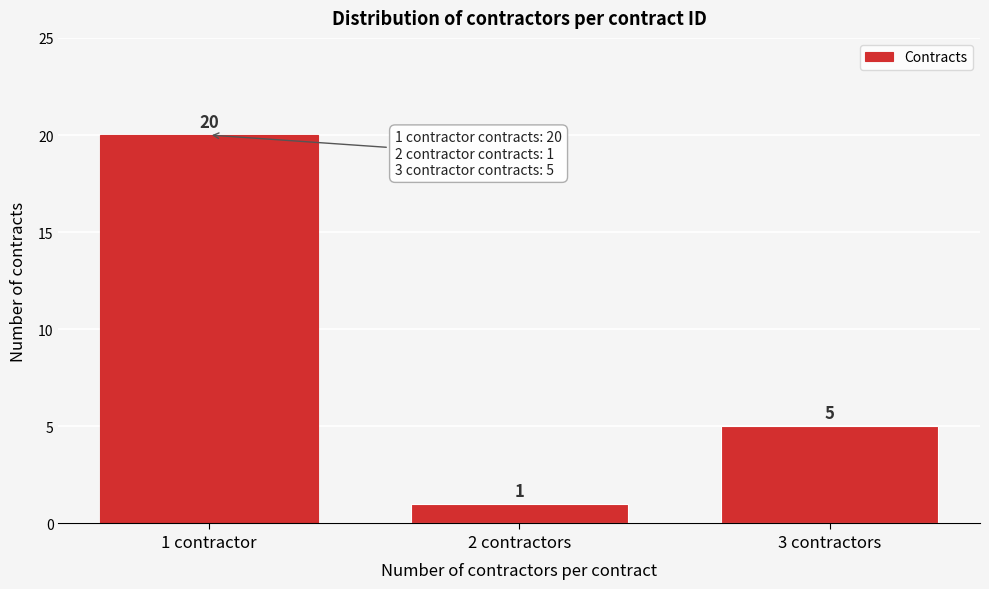

Reading left to right, what are all the values shown in this chart?

1 contractor=20	2 contractors=1	3 contractors=5